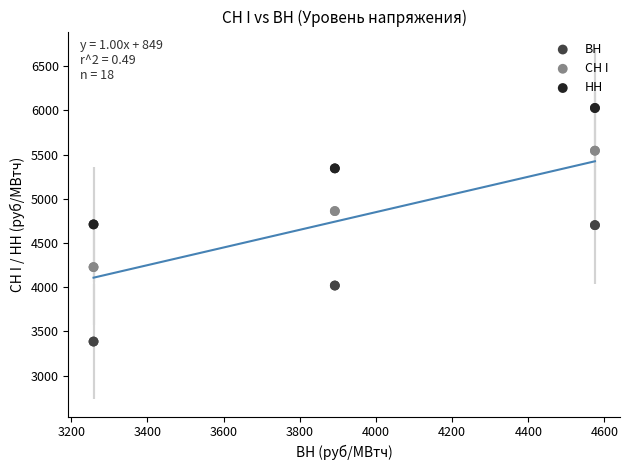

Which series reaches the minimum Y coordinate?

ВН